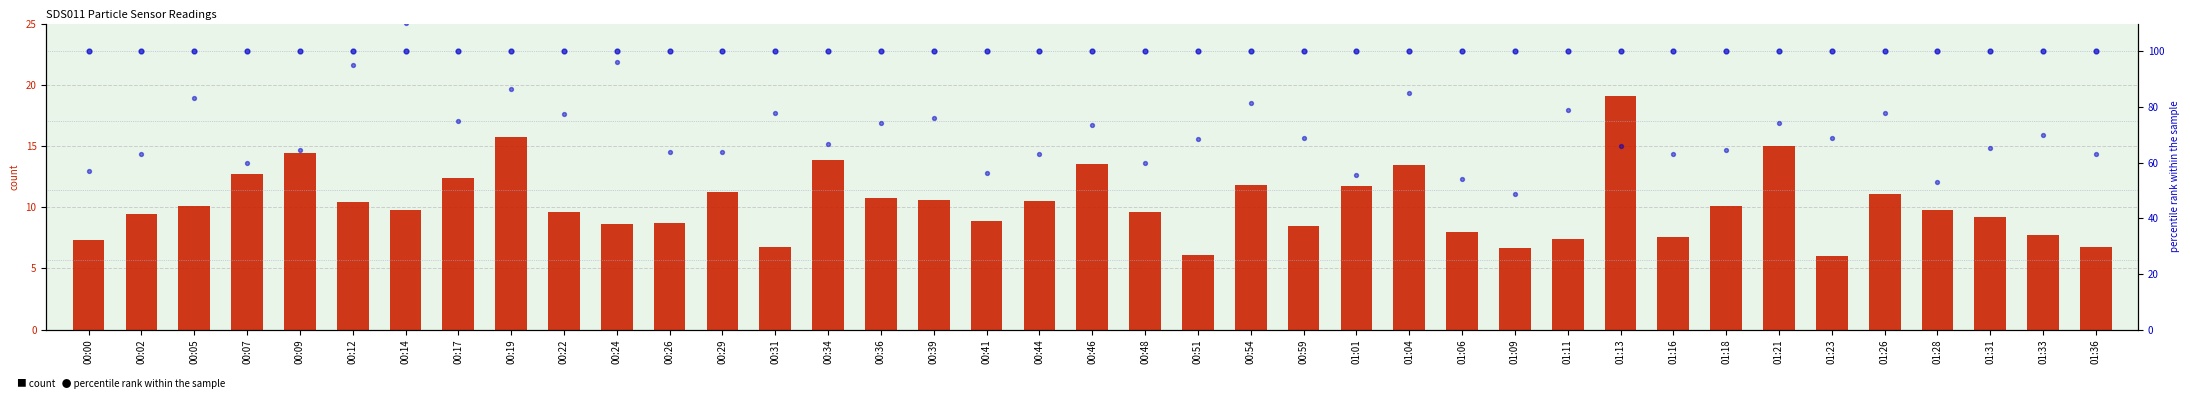

At which category is the sum across all series the highest?

00:14